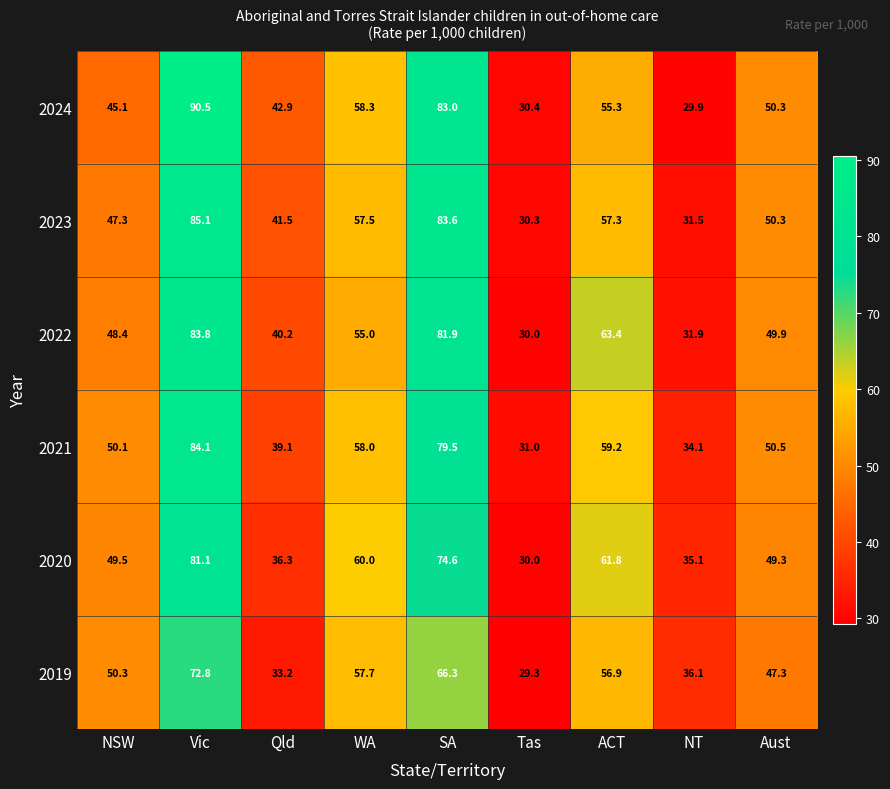

Rank the series by their maximum value, from lowest to highest.

2019, 2020, 2022, 2021, 2023, 2024